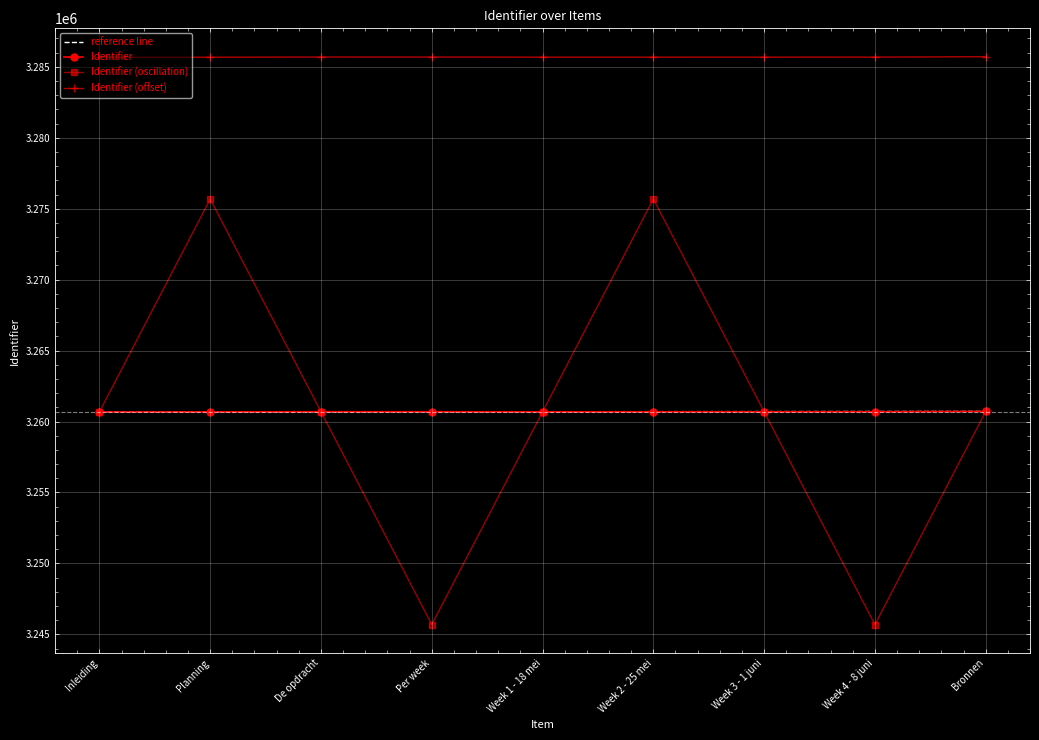

List the labels in order of value, smallest first.

Inleiding, Planning, Week 1 - 18 mei, Week 2 - 25 mei, Week 3 - 1 juni, Week 4 - 8 juni, Per week, De opdracht, Bronnen